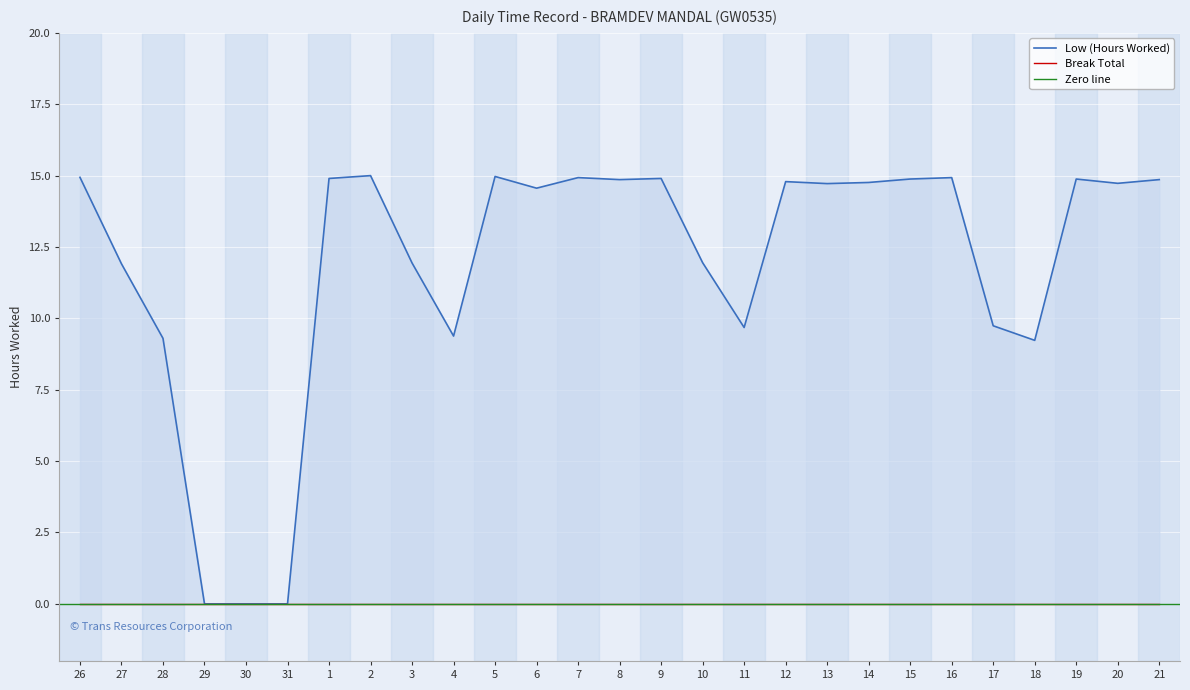

The value at 29 is 0.0. True or false?

True